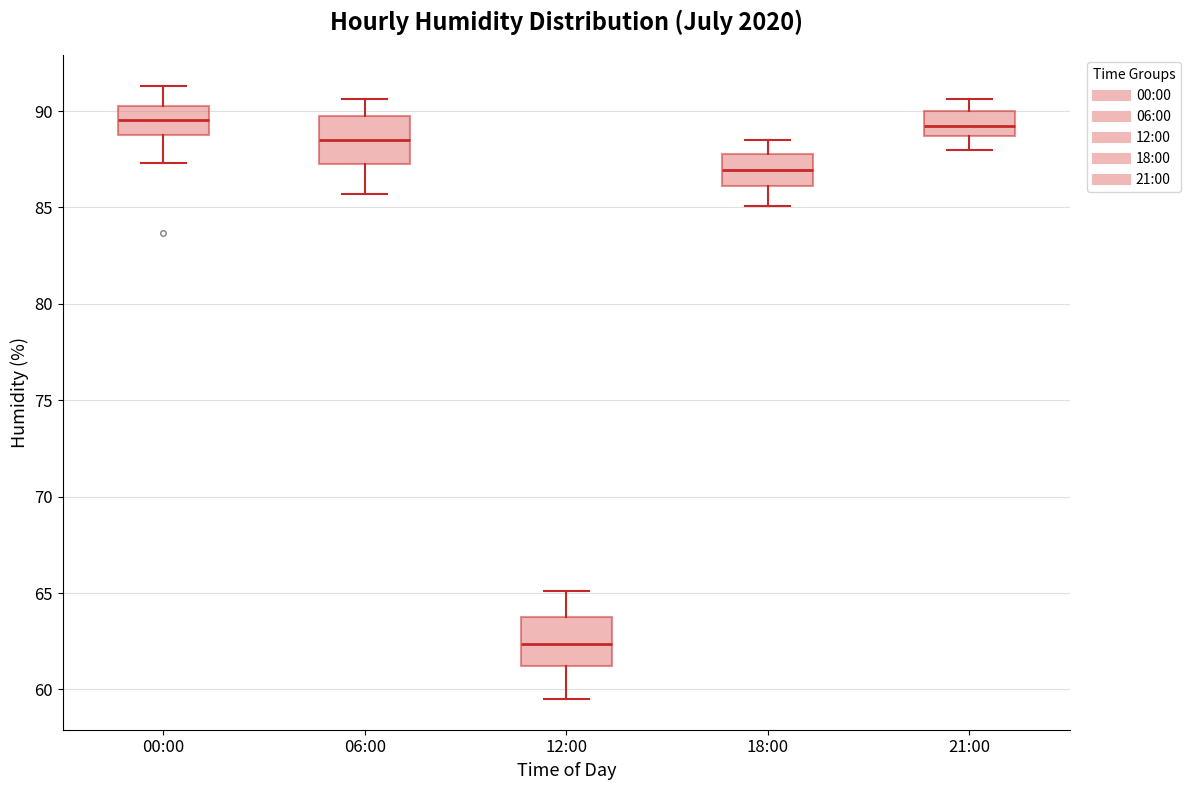

Reading left to right, transcribe this box plot: for each box, give where its median line is, the range the box spans, and where its two whiskers end, as read against the y-axis. The values are not printed on the chart, so give them approximately, as read against the axis.

00:00: median 89.5, box 89.0 to 90.5, whiskers 87.5 to 91.5
06:00: median 88.5, box 87.5 to 89.5, whiskers 85.5 to 90.5
12:00: median 62.5, box 61.0 to 64.0, whiskers 59.5 to 65.0
18:00: median 87.0, box 86.0 to 88.0, whiskers 85.0 to 88.5
21:00: median 89.5, box 88.5 to 90.0, whiskers 88.0 to 90.5